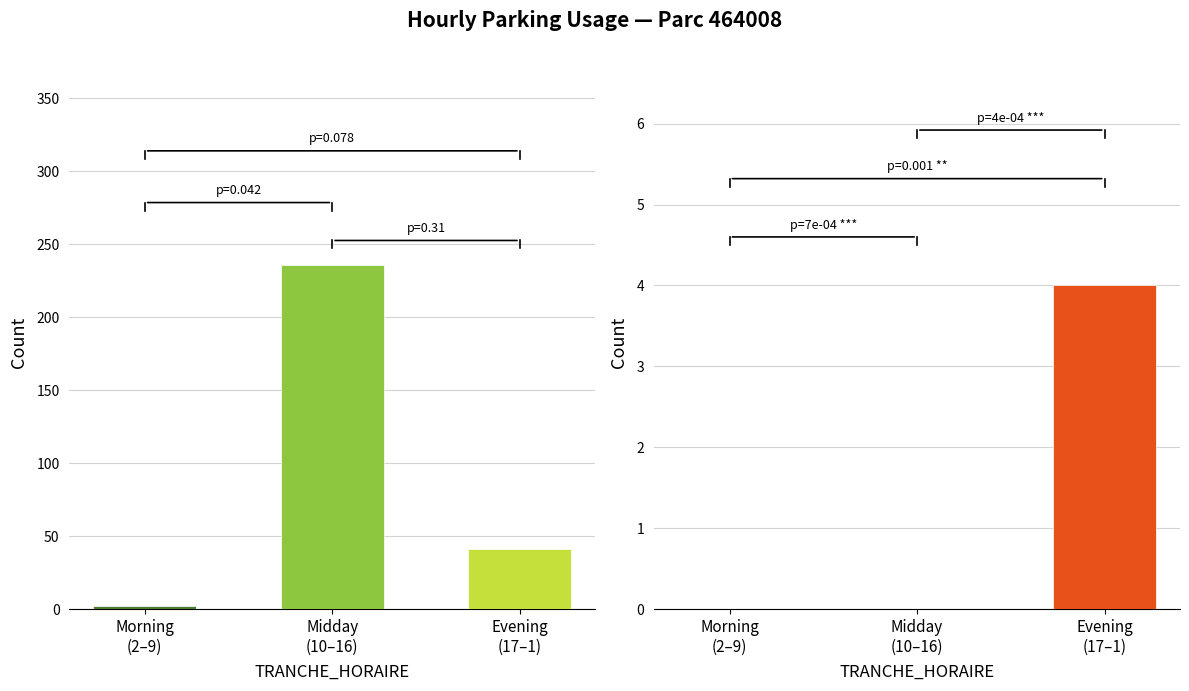

What is the difference between the maximum and minimum values in the NB_ABONNE series?

4